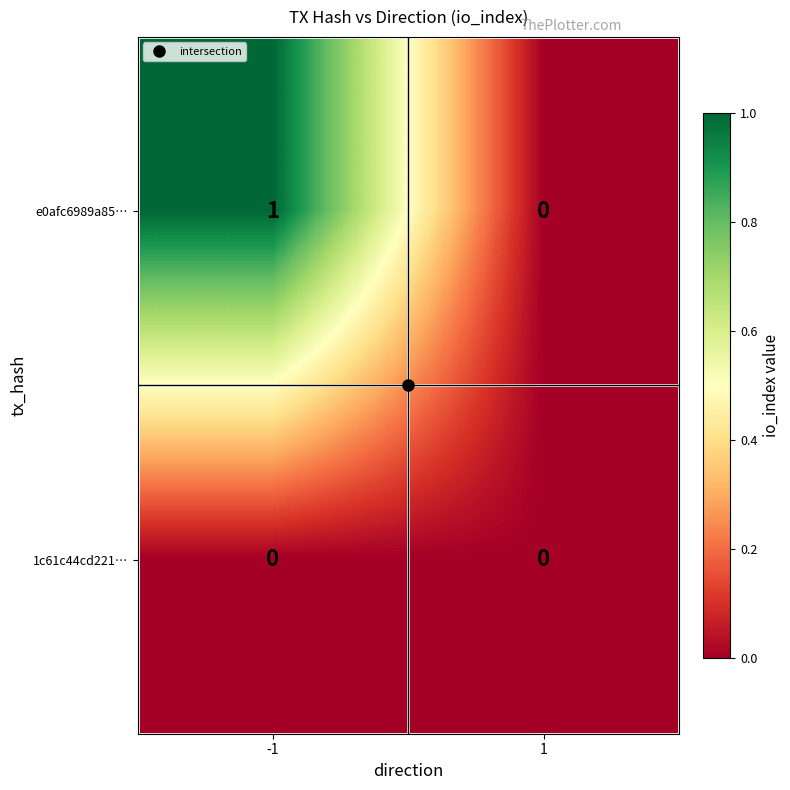

List the series in order of their peak value, highest first.

e0afc6989a85…, 1c61c44cd221…